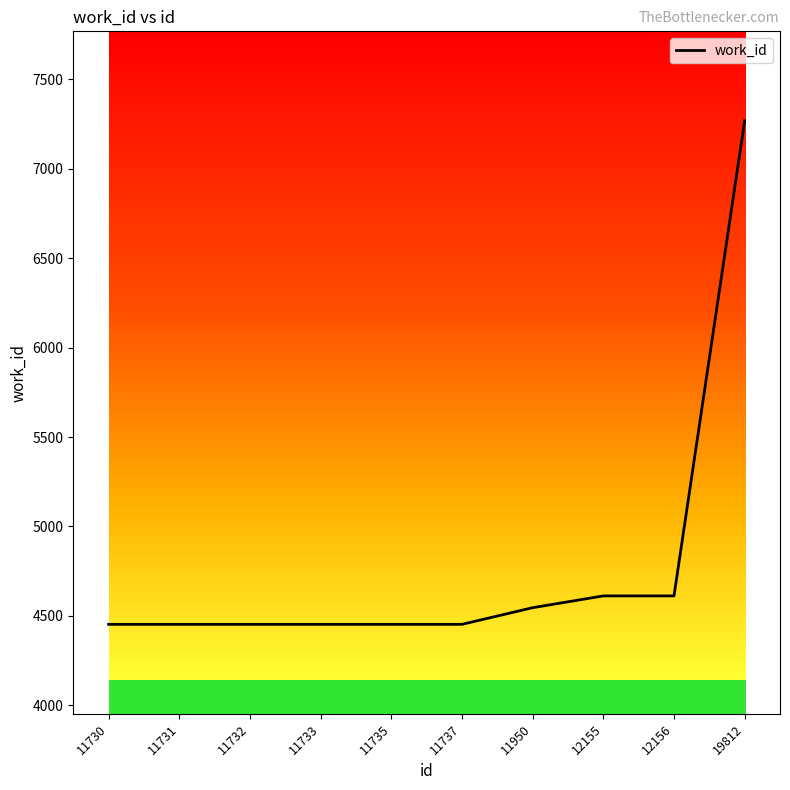

What is the sum of the values at 12155 and 11950?

9158